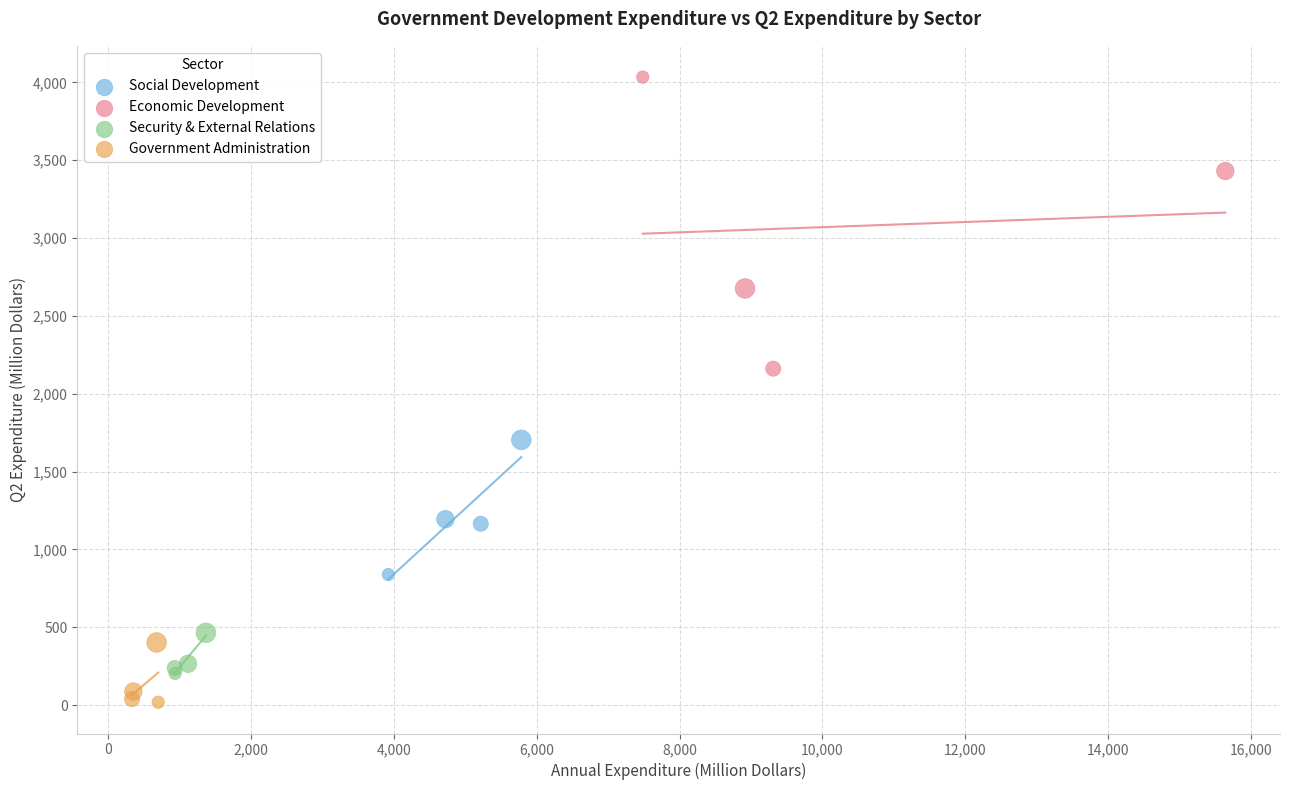

Which series reaches the maximum Y coordinate?

Economic Development